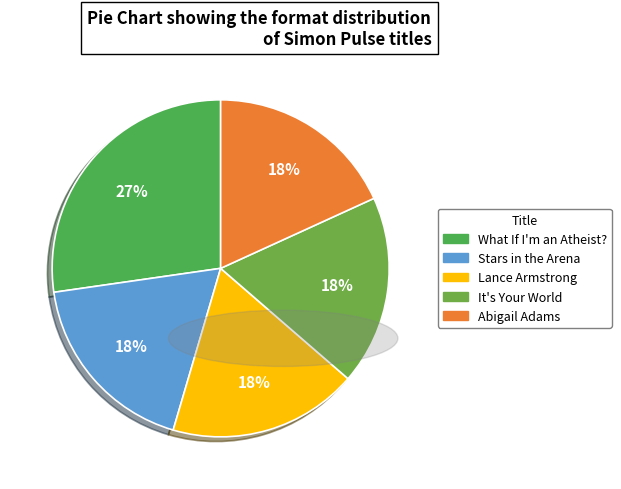

Is there a majority slice in this chart?

No